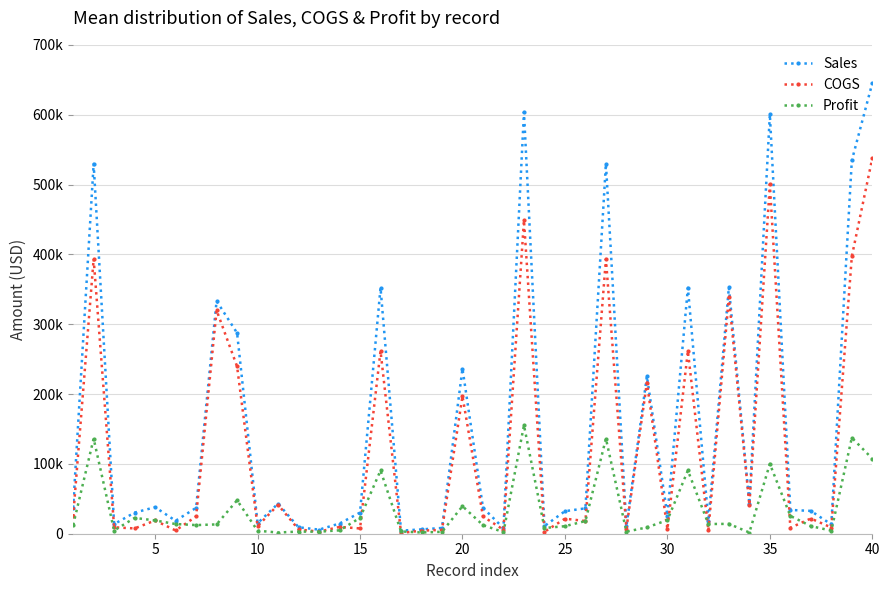

After their last crossing, which series has the higher values: Profit or COGS?

COGS